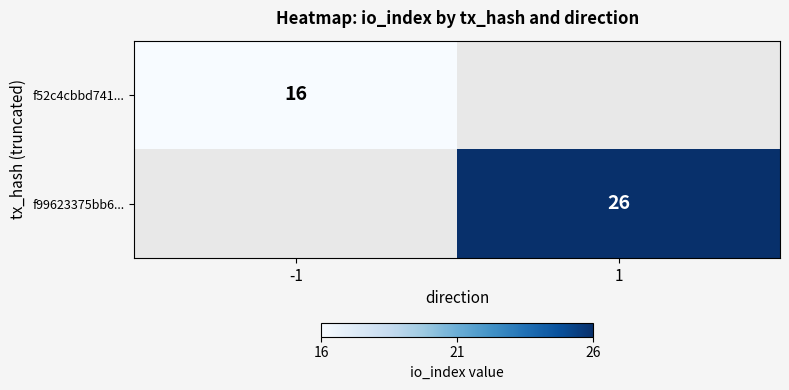

Is it true that f99623375bb6... equals 46.6 at 1?

False